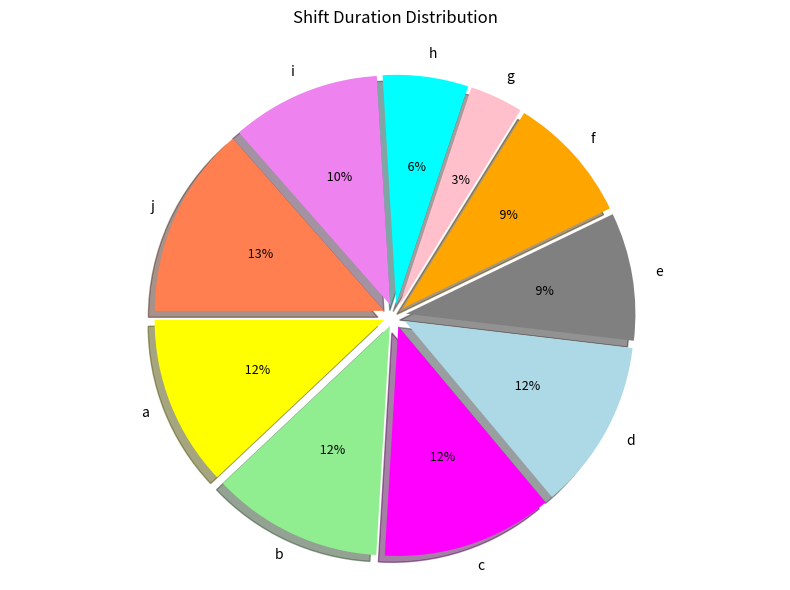

How many slices are in this pie chart?

10